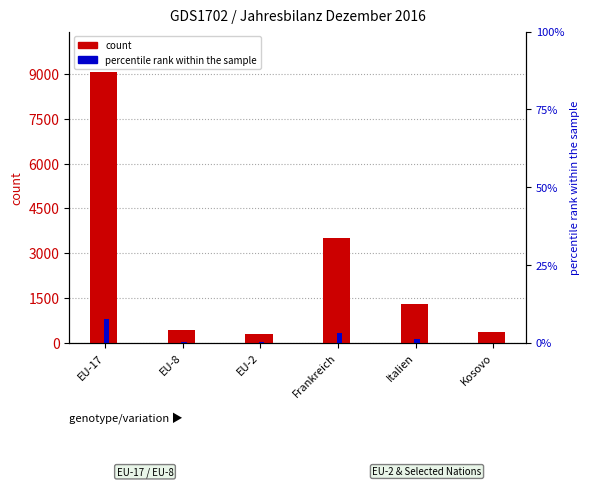

Rank the series by their maximum value, from lowest to highest.

percentile rank within the sample, count (Total Zunahme)